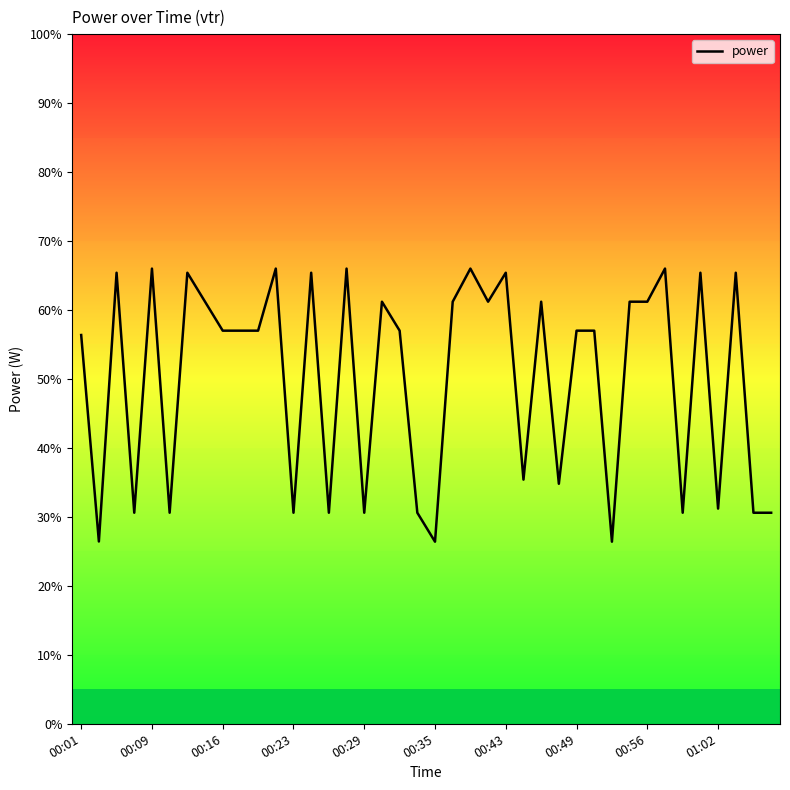

What is the sum of all values?

2005.2